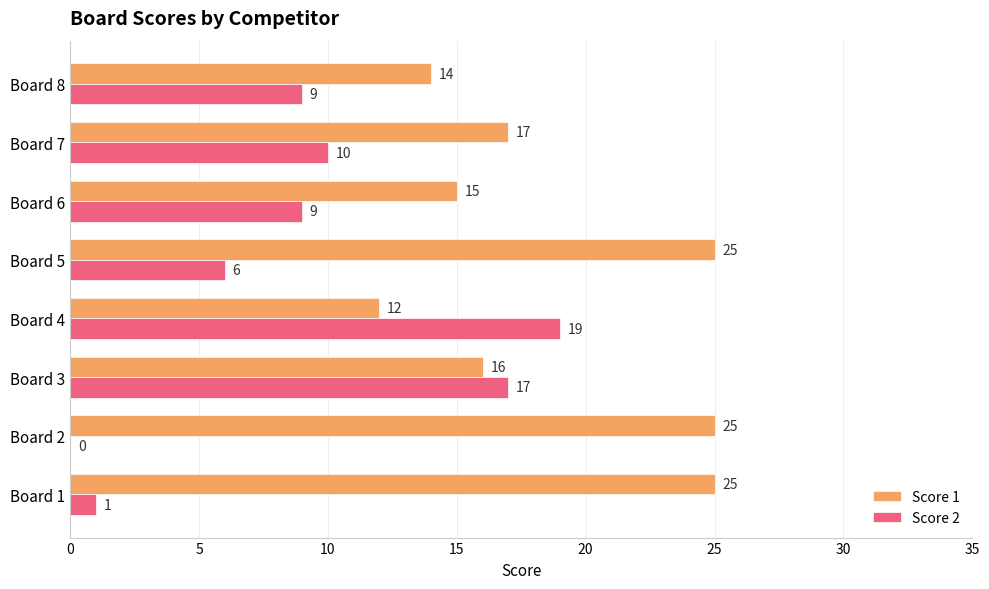

How many distinct data groups are displayed?

2